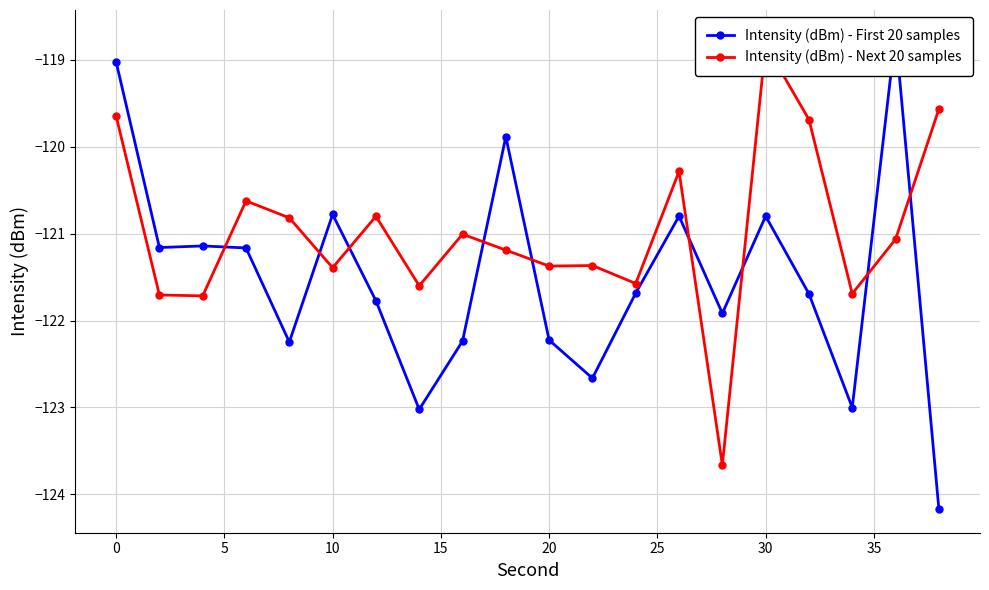

How many data points in Intensity (dBm) - First 20 samples are less than -121?

14